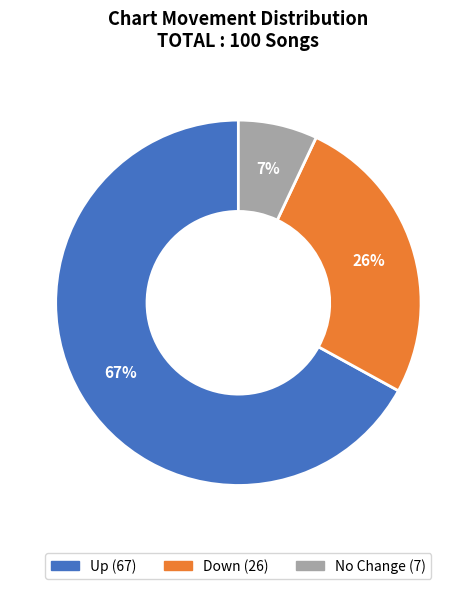

Rank the categories by value from highest to lowest.

Up (67), Down (26), No Change (7)